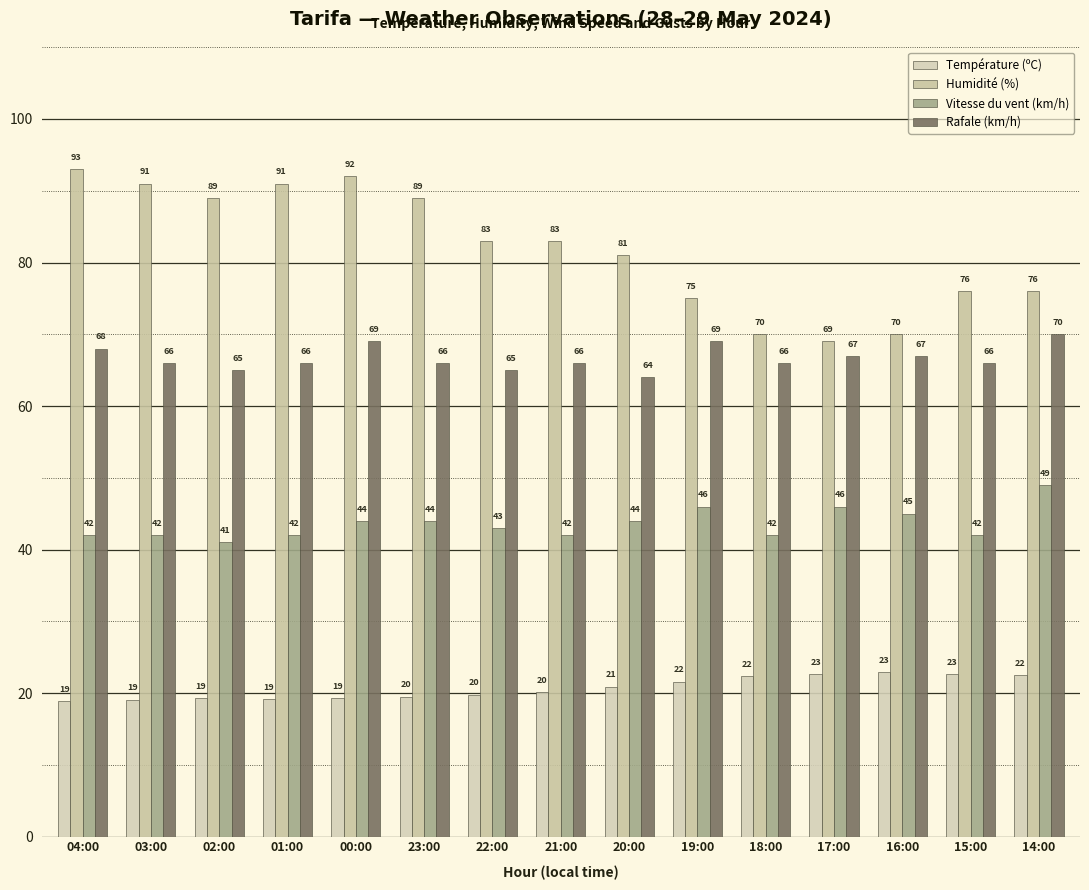

Rank the series at 19:00 from highest to lowest value.

Humidité (%), Rafale (km/h), Vitesse du vent (km/h), Température (ºC)